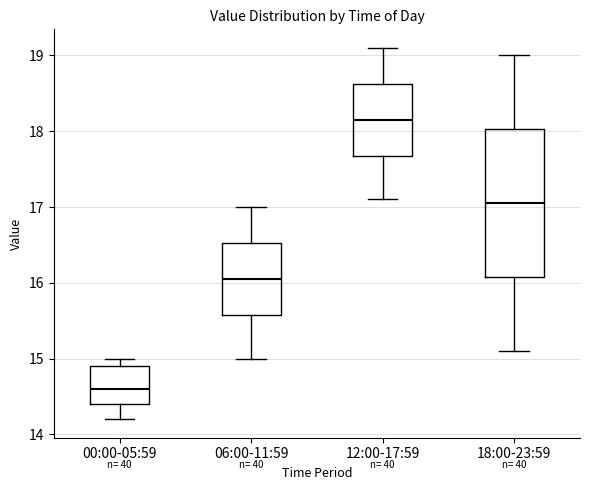

Which box has the highest median line?

12:00-17:59